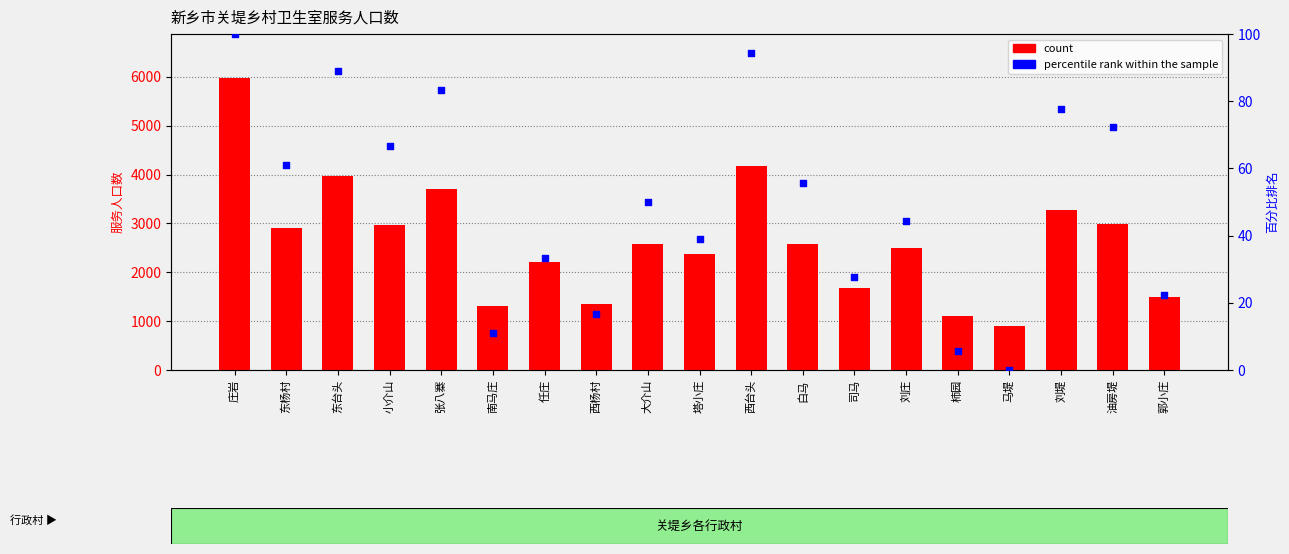

Is the value of count at 油房堤 greater than the value of percentile rank within the sample at 小介山?

Yes